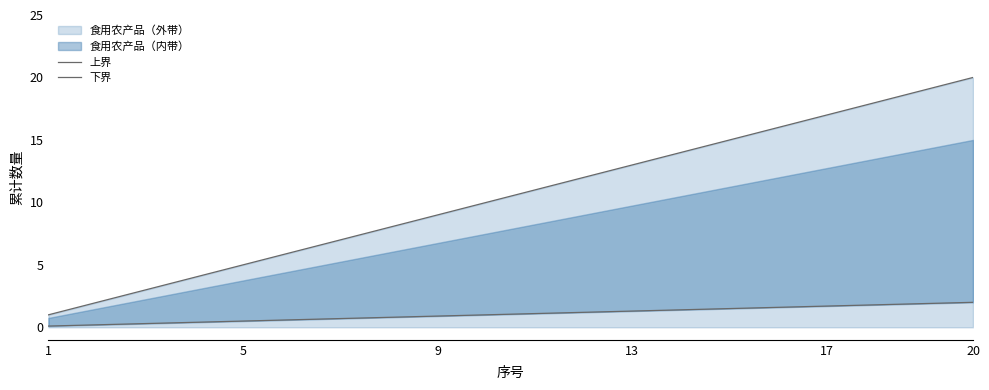

List the series in order of their overall mean, lowest first.

下界, 上界